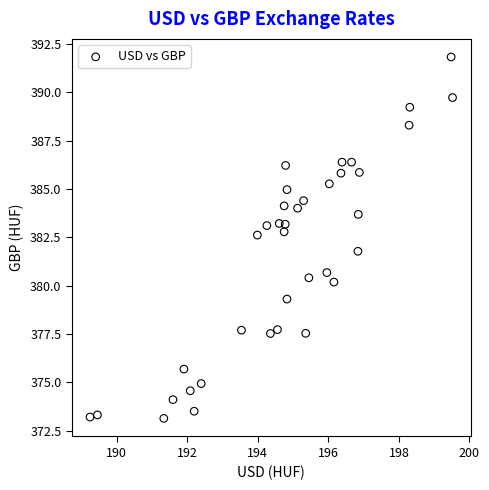

What Y value in the scatter plot is closest to 382?

381.8